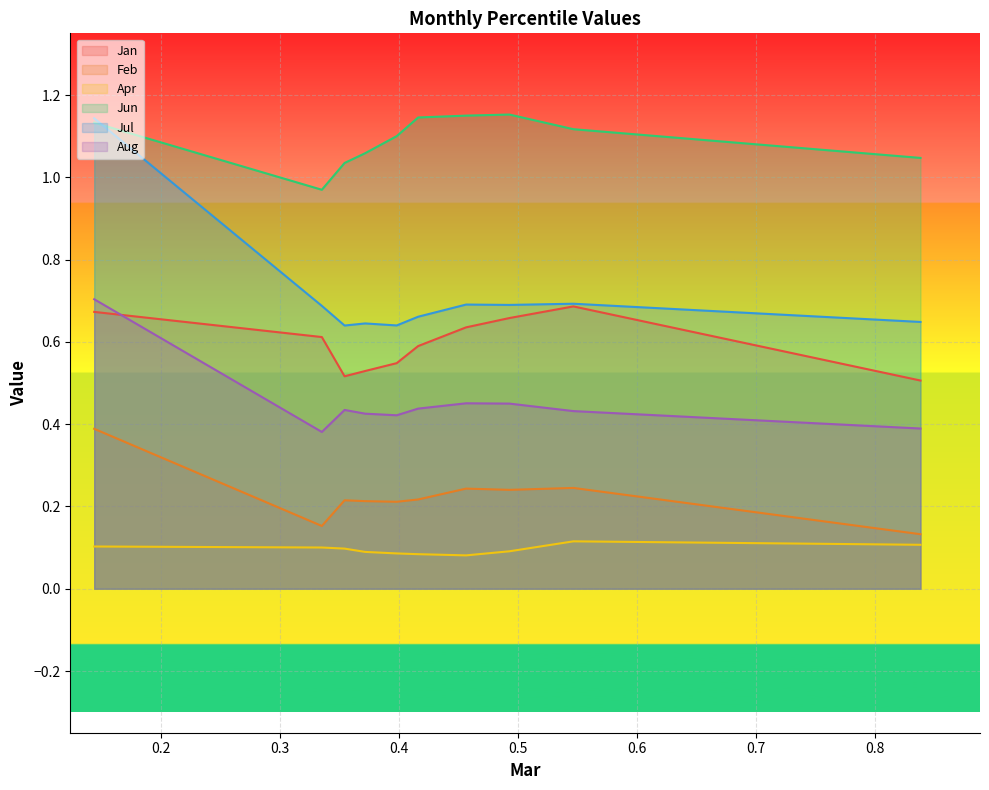

How many lines are shown in the chart?

6